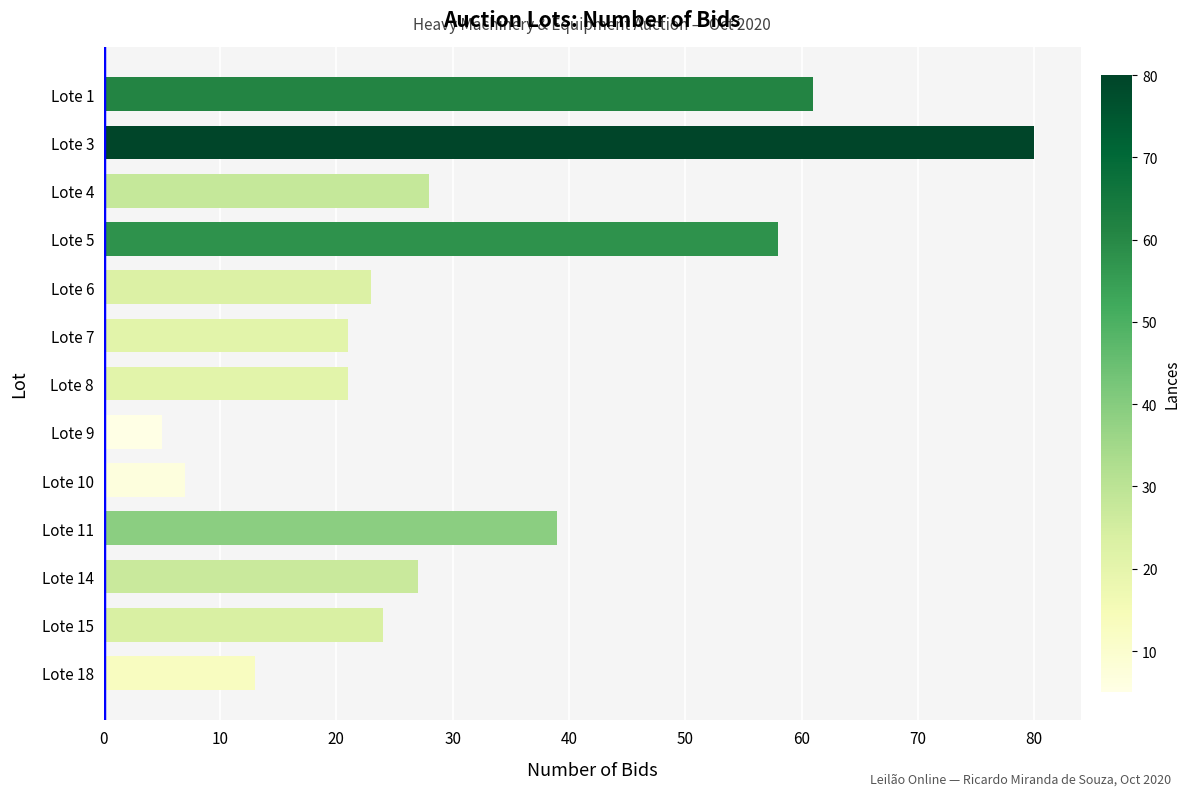

What is the value of the 8th bar from the top?

5